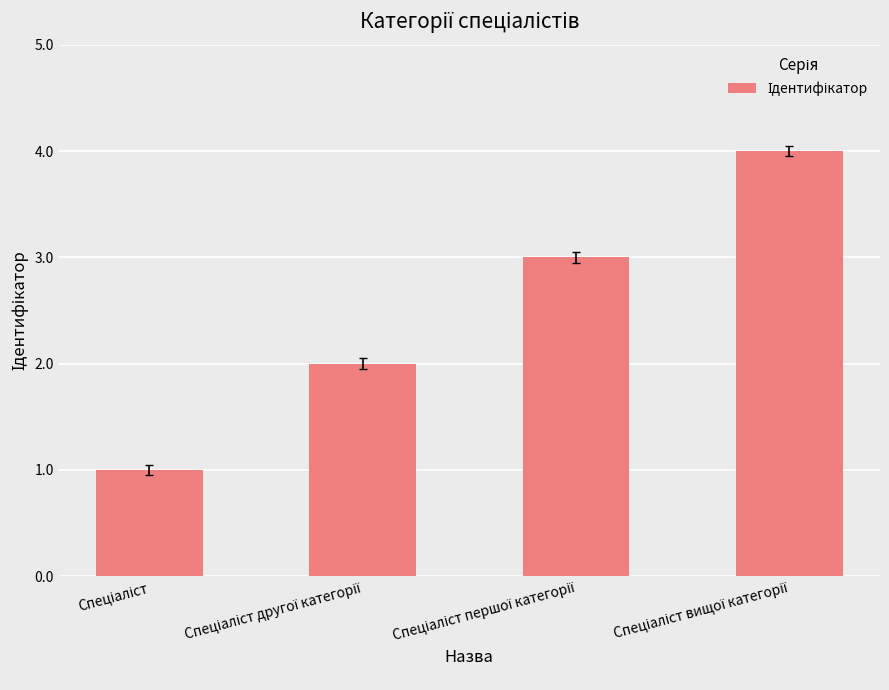

How many data points are less than 3?

2